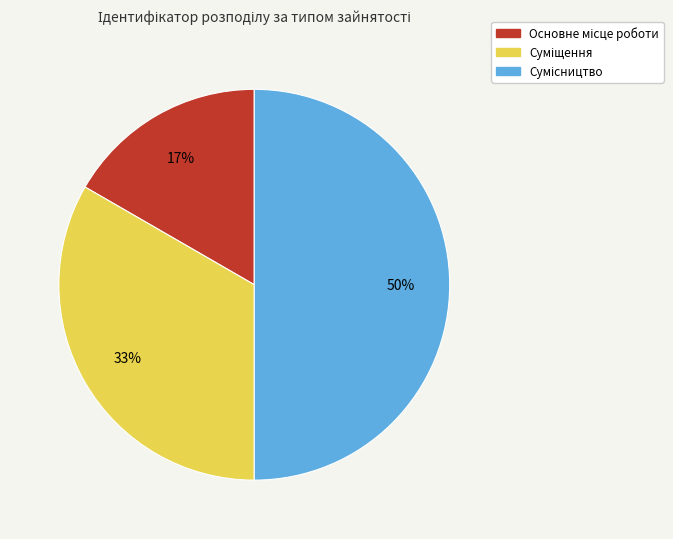

To the nearest percent, what is the difference between the largest and smallest slice percentages?

33%